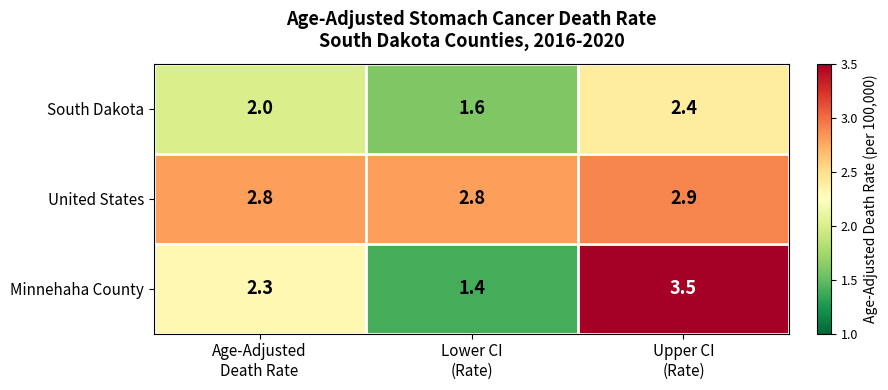

What is the sum of all Minnehaha County values?

7.2